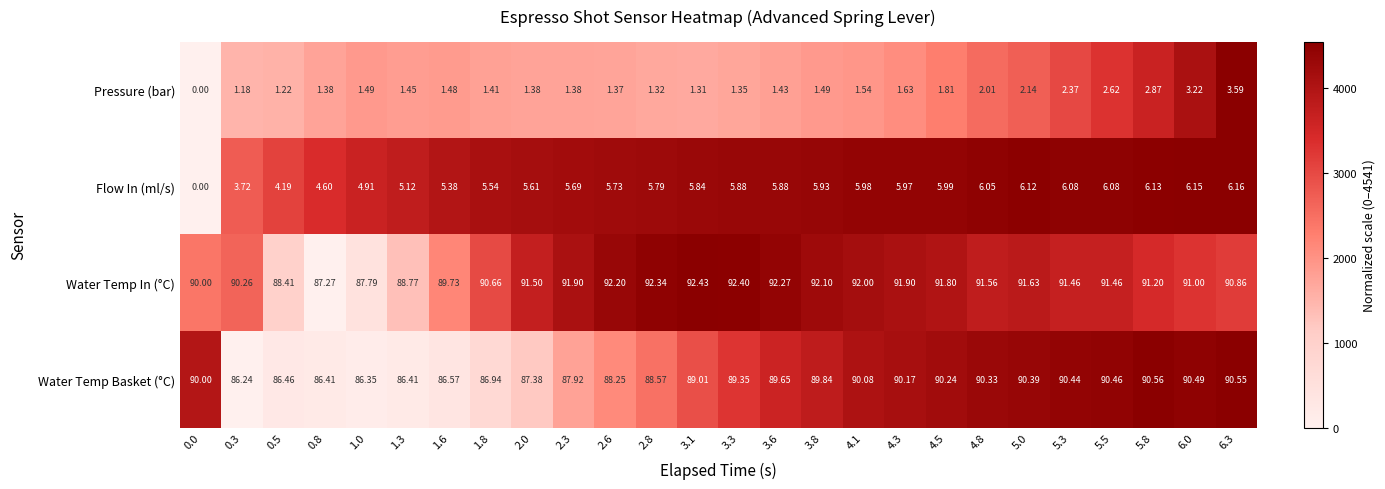

Is the value of Pressure (bar) at 3.3 greater than the value of Water Temp Basket (°C) at 0.8?

No